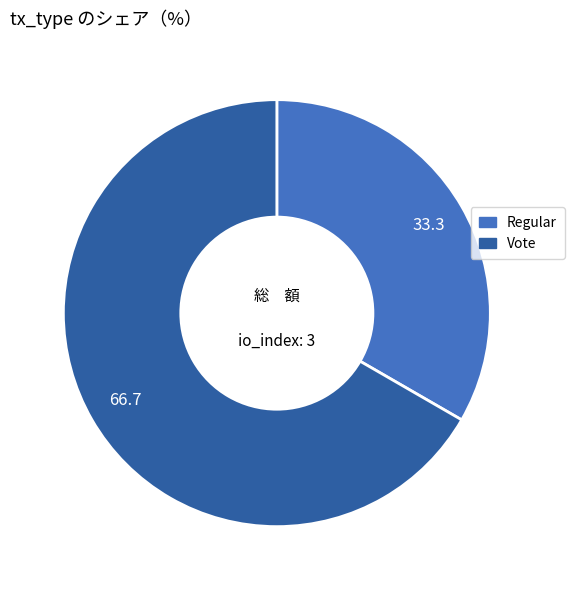

Count the number of slices in the pie.

2